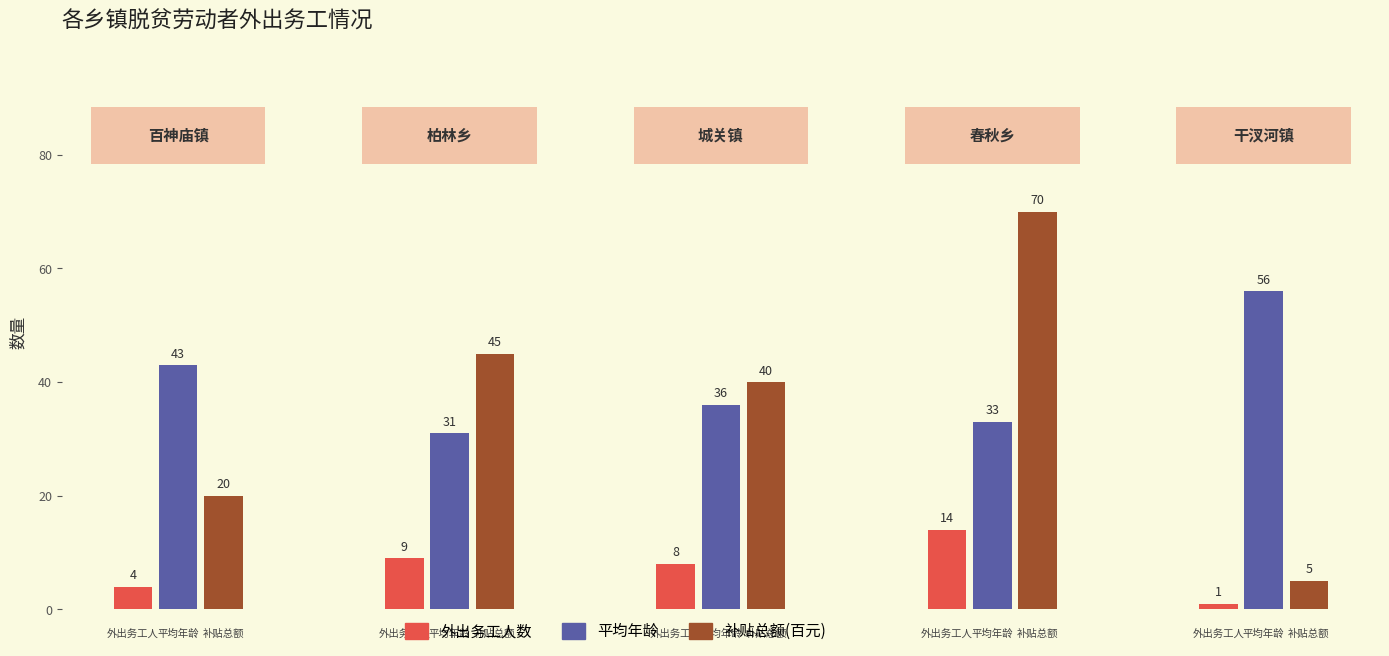

What is the difference between the maximum and minimum values in the 平均年龄 series?

25